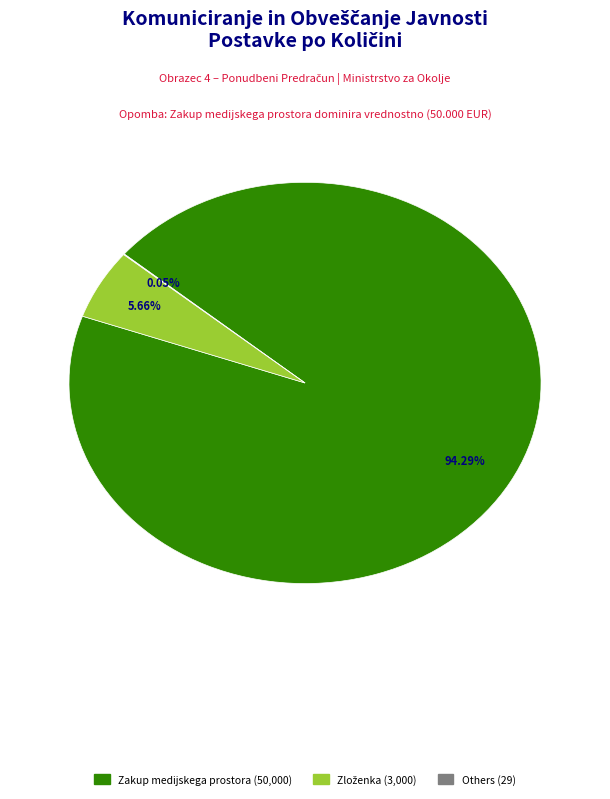

Is there a majority slice in this chart?

Yes